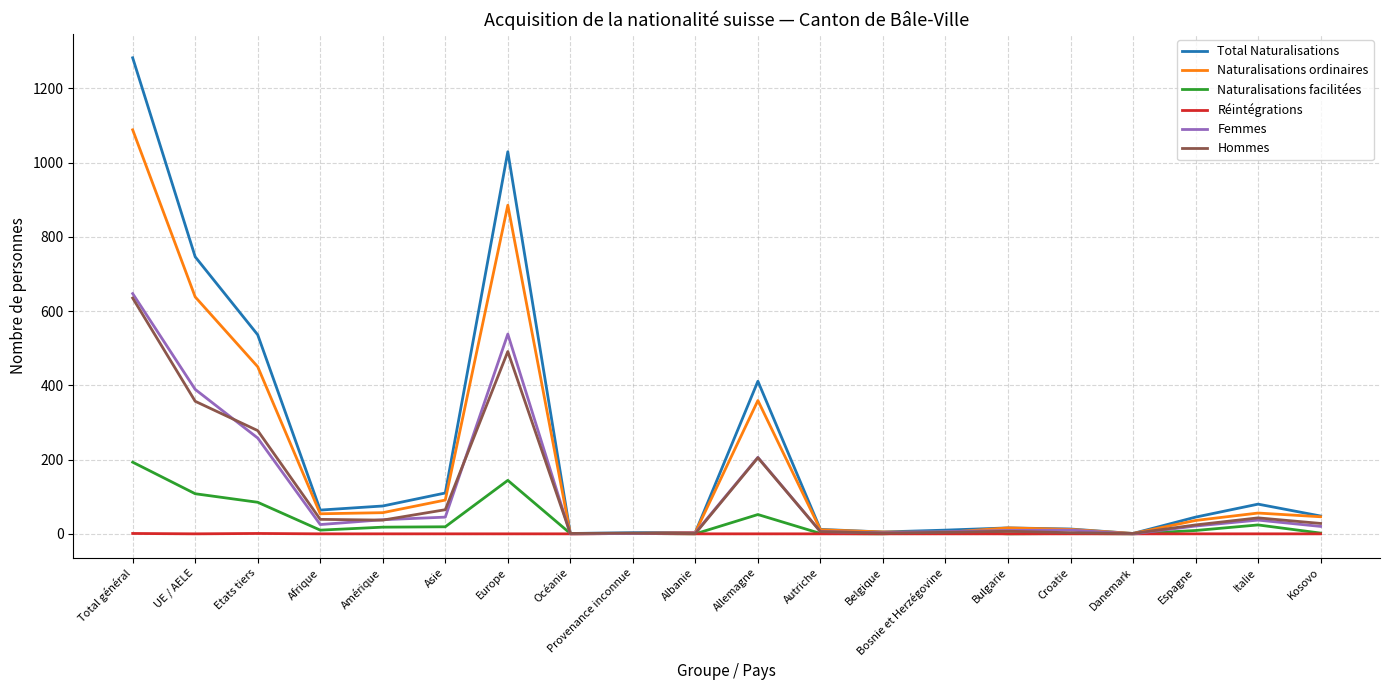

At which category does Total Naturalisations reach its first local peak?

Europe